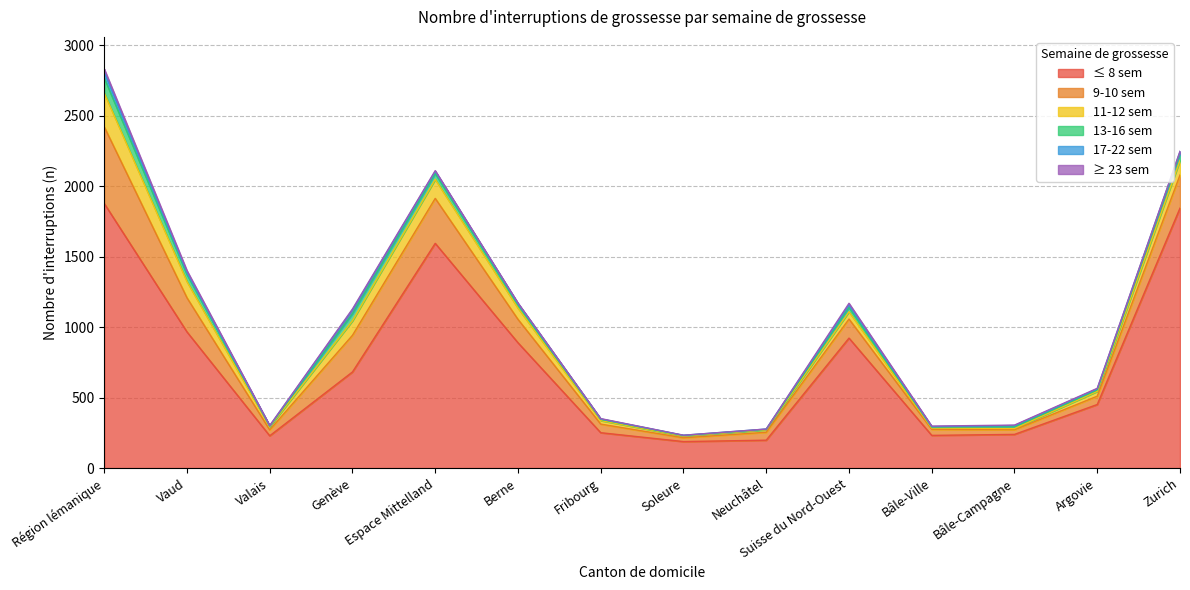

What is the difference between the 9-10 sem values at Genève and Suisse du Nord-Ouest?

125